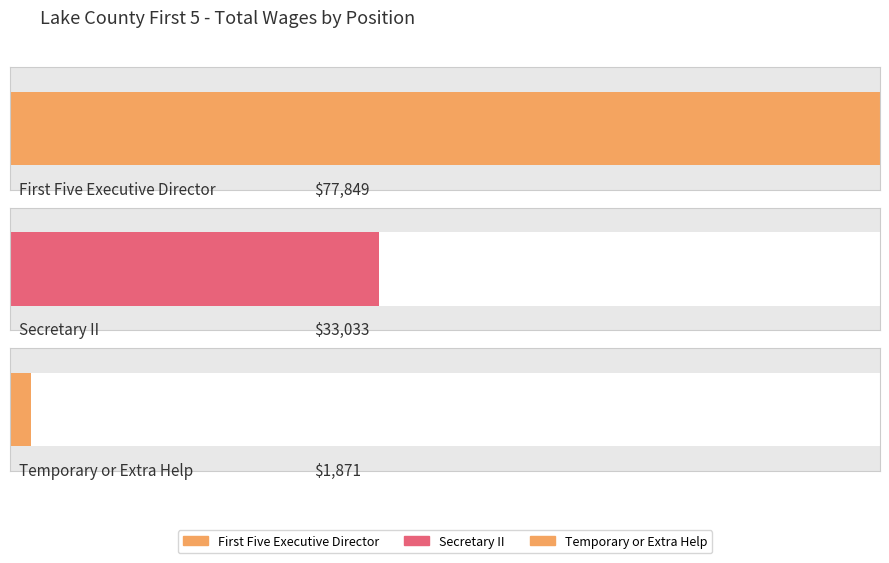

What is the label of the 3rd bar from the right?

First Five Executive Director